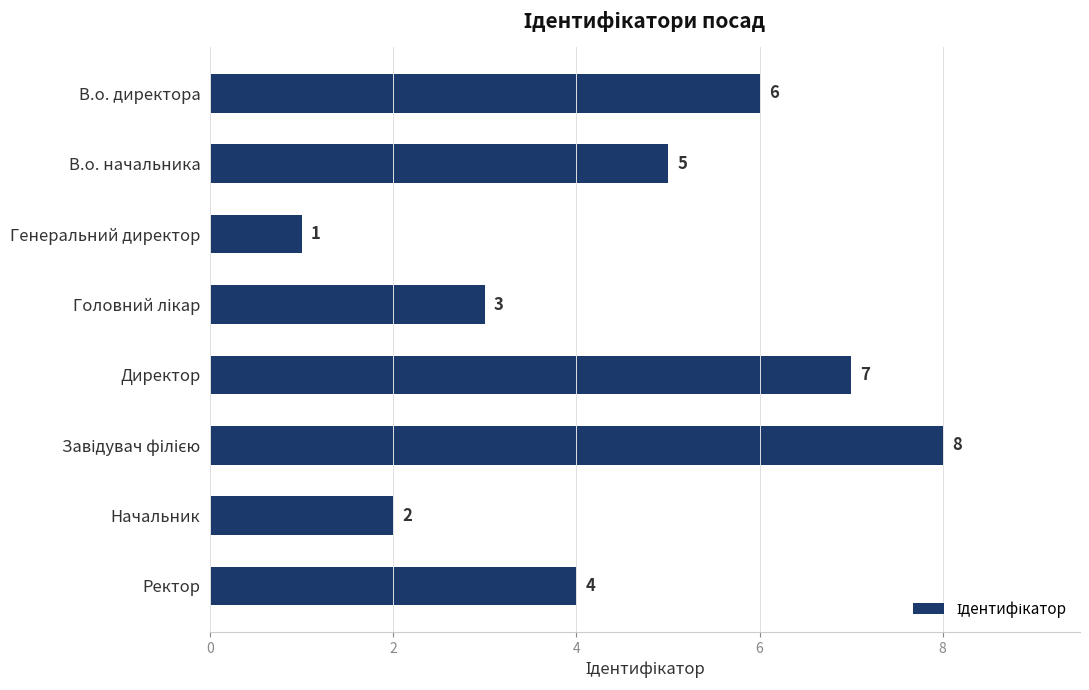

The value at Начальник is 1. True or false?

False